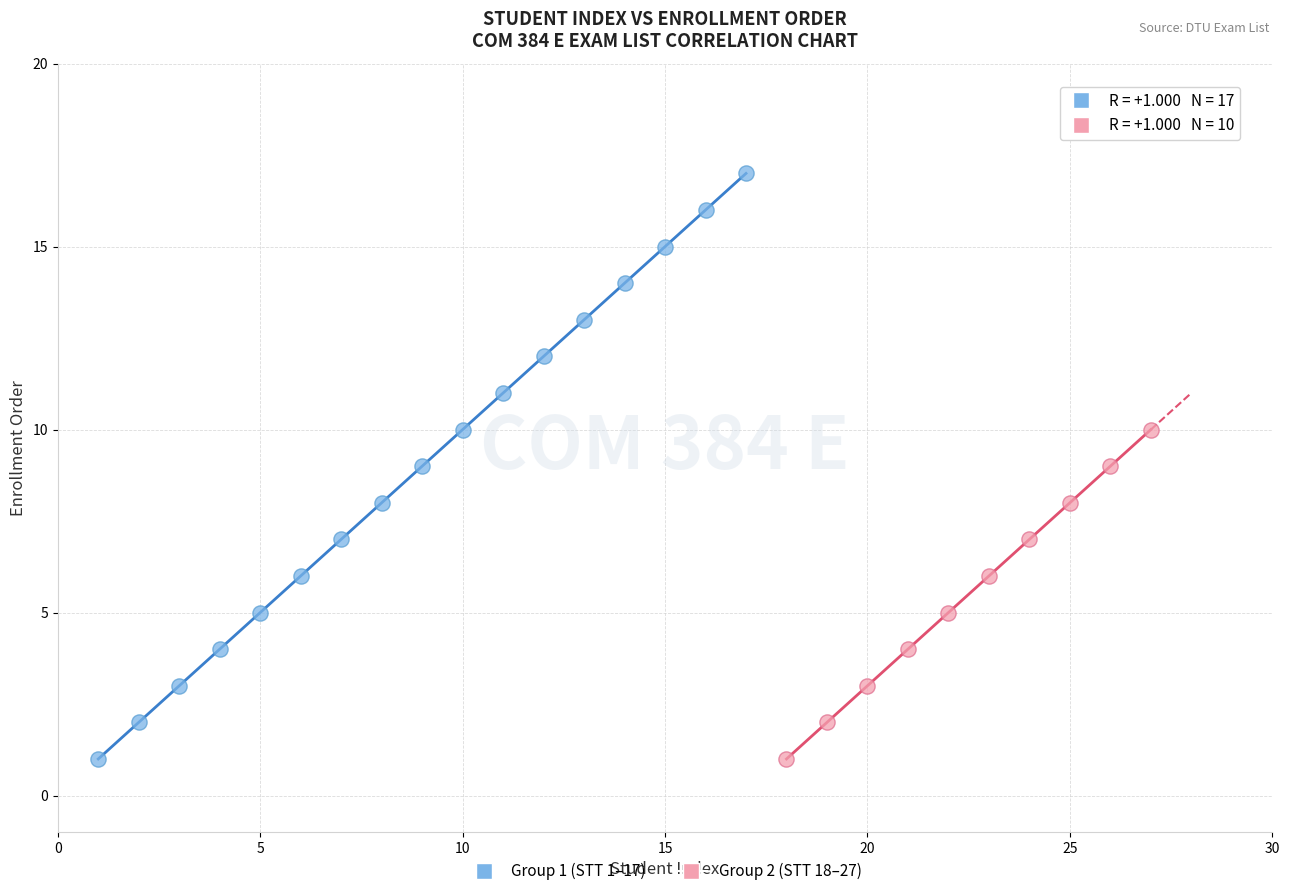

Which series contains the highest Y value?

Group 1 (STT 1–17)